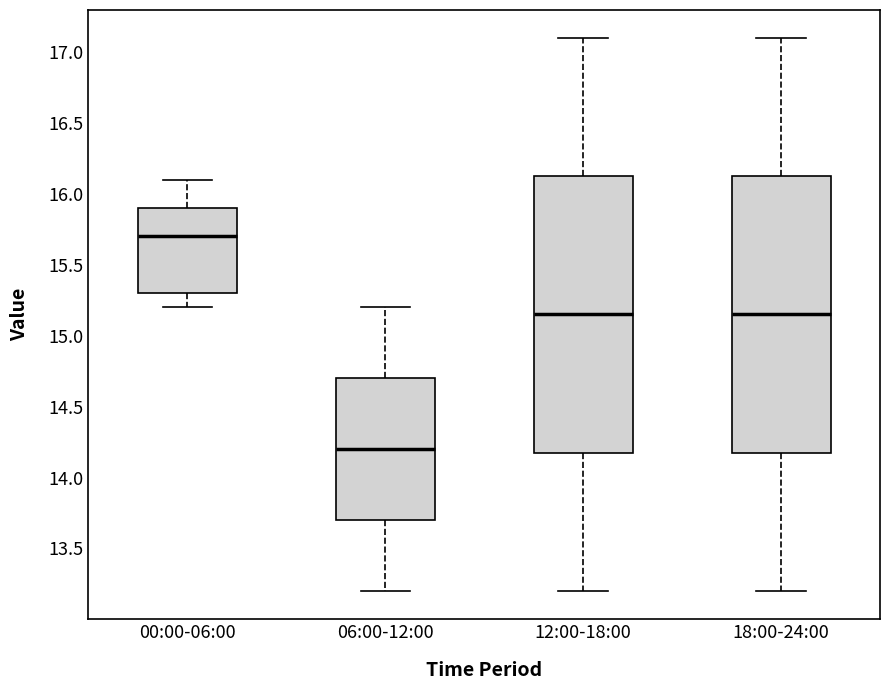

Where is the lower edge of the box for 12:00-18:00 on the y-axis? The values are not printed on the chart, so give them approximately, as read against the axis.

14.20